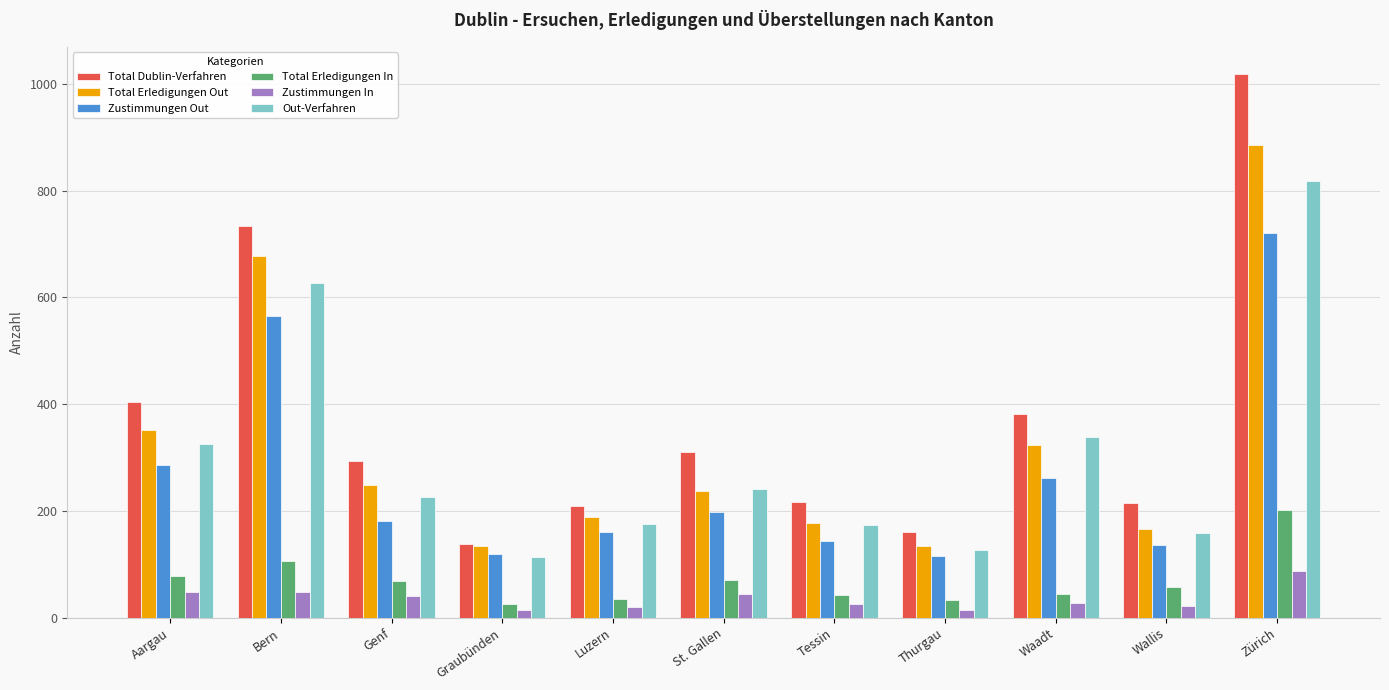

Rank the series by their maximum value, from lowest to highest.

Zustimmungen In, Total Erledigungen In, Zustimmungen Out, Out-Verfahren, Total Erledigungen Out, Total Dublin-Verfahren